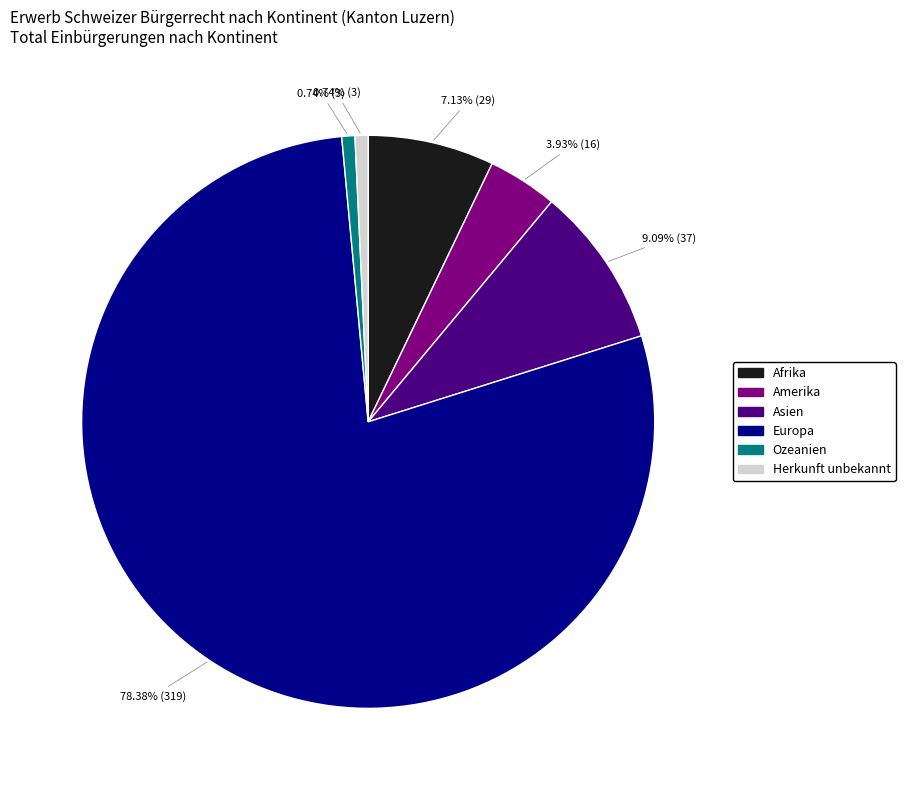

How many slices are in this pie chart?

6